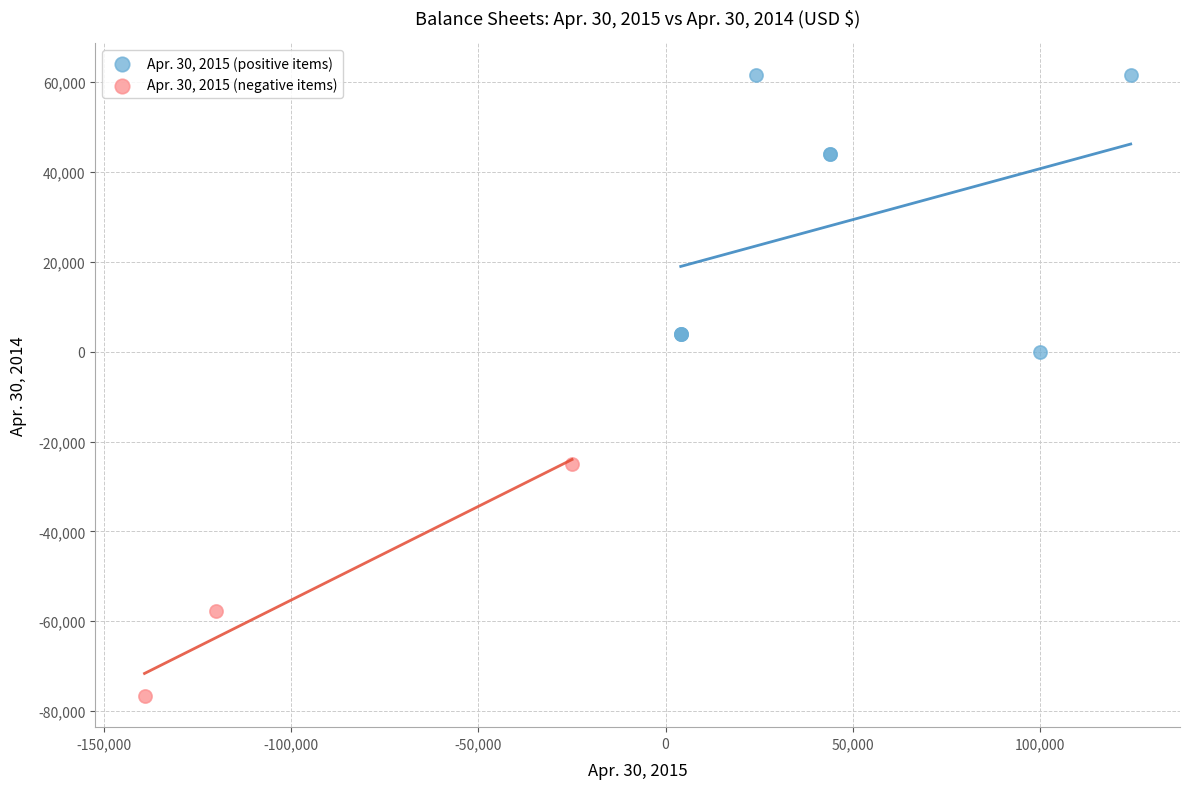

Which series reaches the minimum Y coordinate?

Apr. 30, 2015 (negative items)